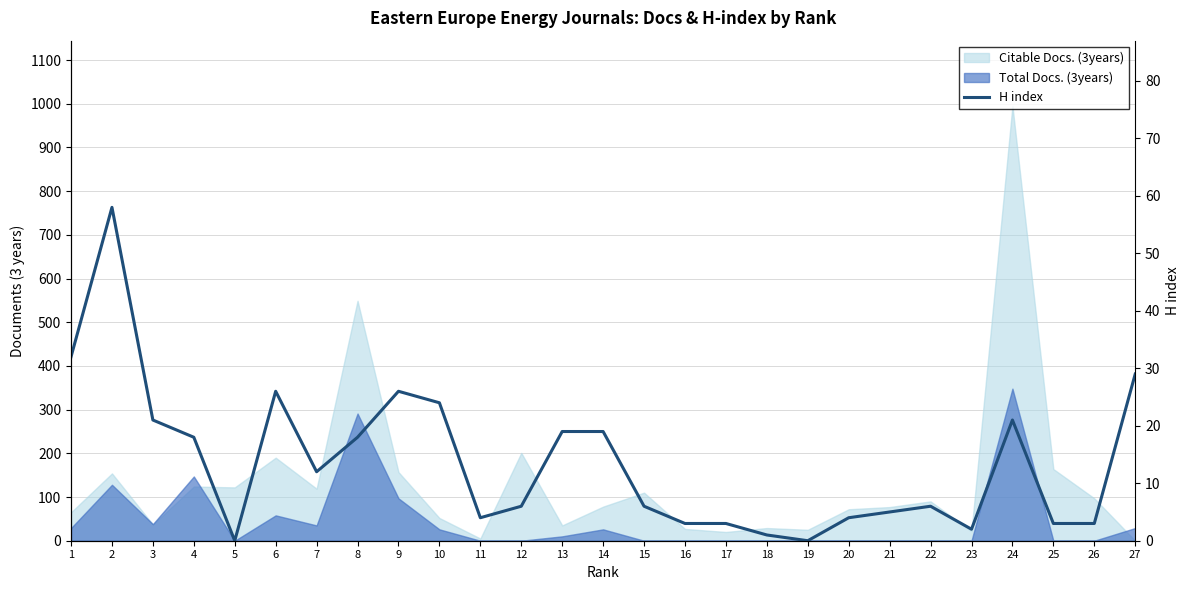

How many lines are shown in the chart?

1